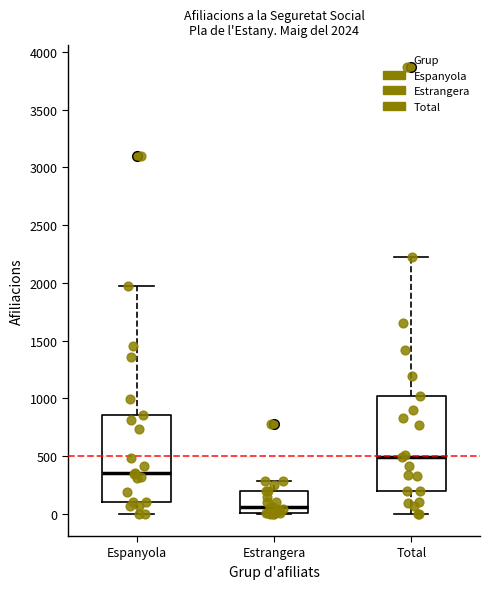

Which box has the highest median line?

Total